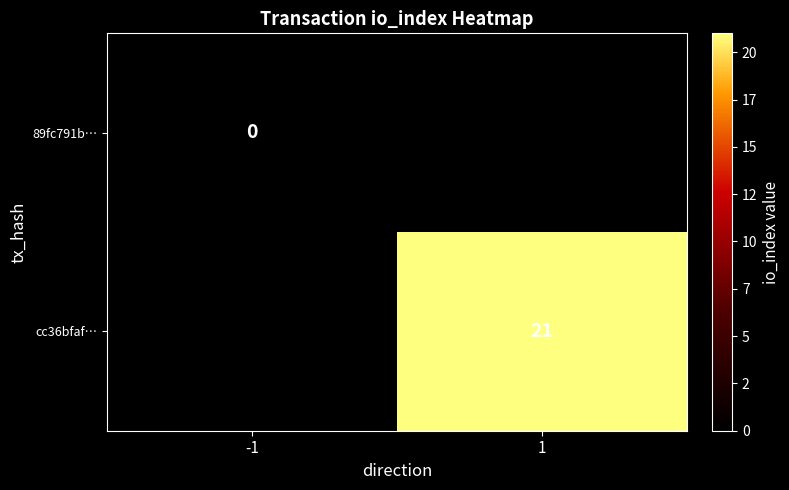

The cc36bfaf… series shows 29 at 1. True or false?

False